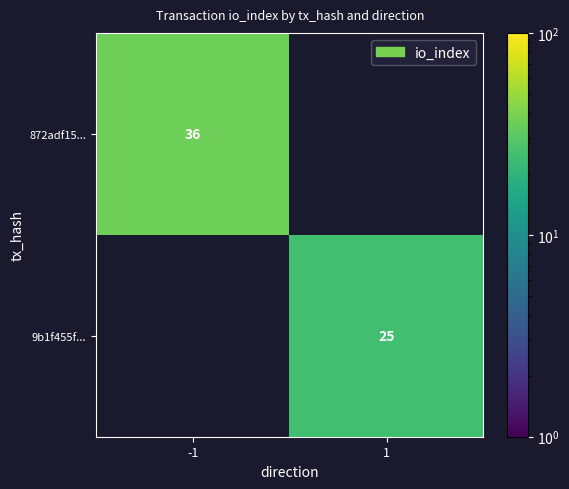

The value of 872adf15... at -1 is 13. True or false?

False